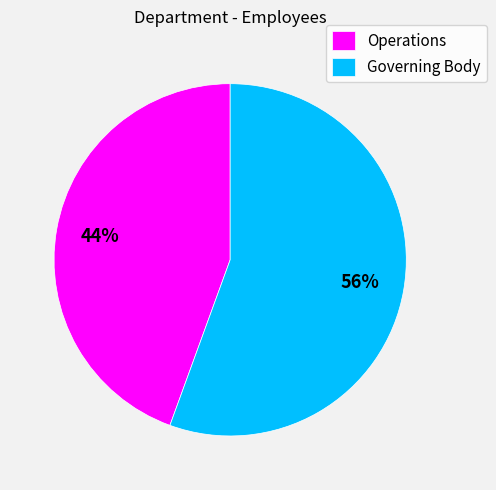

What is the majority slice?

Governing Body